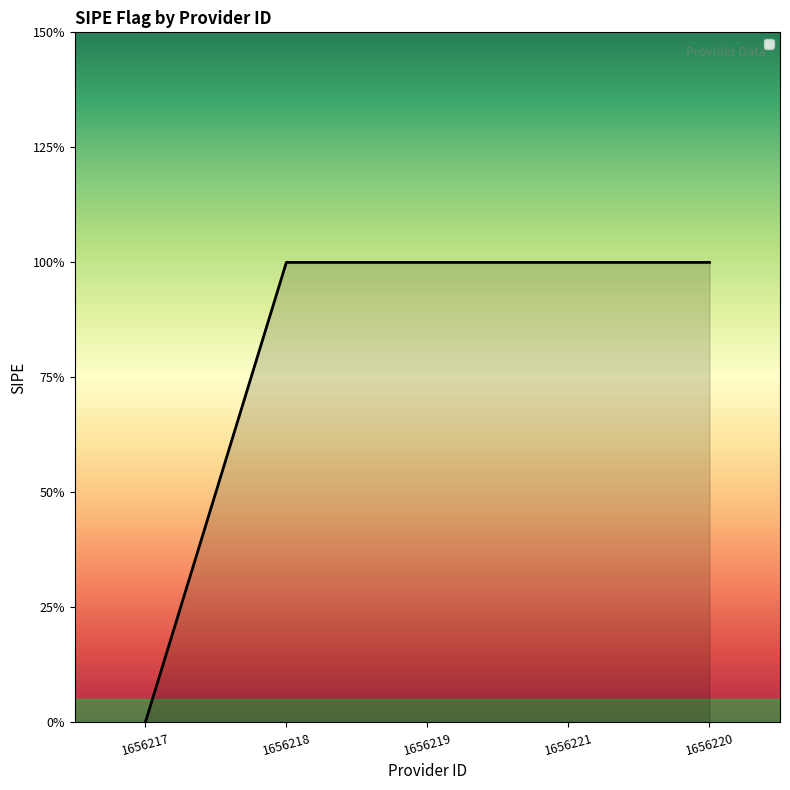

Does the chart have visible grid lines?

No